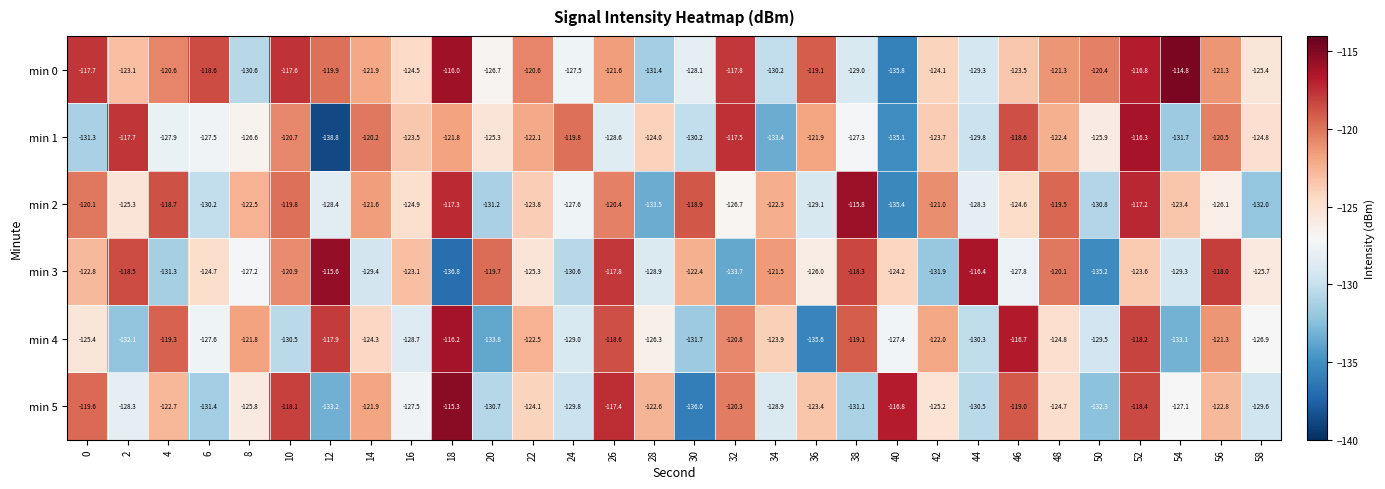

What is the total value across all series at 28?

-766.7